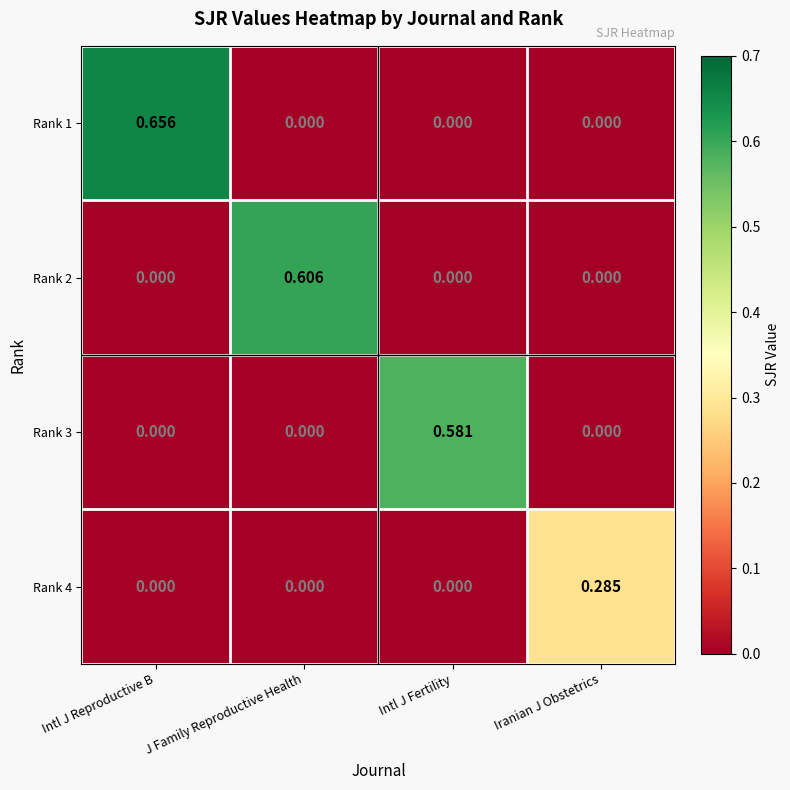

Which series has the largest total across all categories?

Rank 1